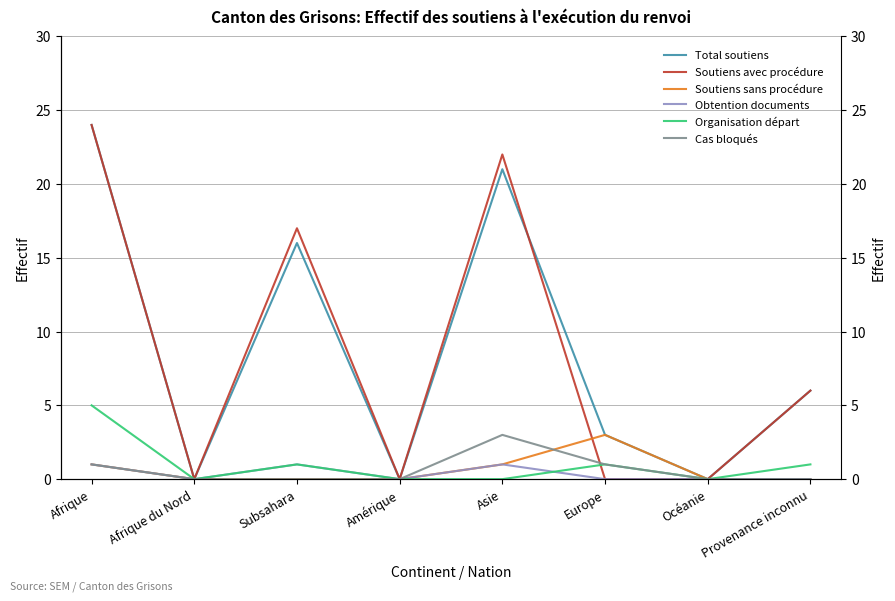

What are all the series names shown in the legend?

Total soutiens, Soutiens avec procédure, Soutiens sans procédure, Obtention documents, Organisation départ, Cas bloqués